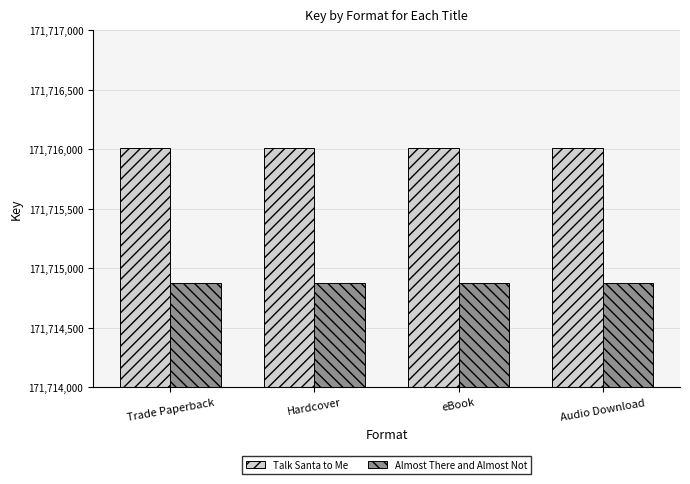

Read the Talk Santa to Me value at eBook.

171716013